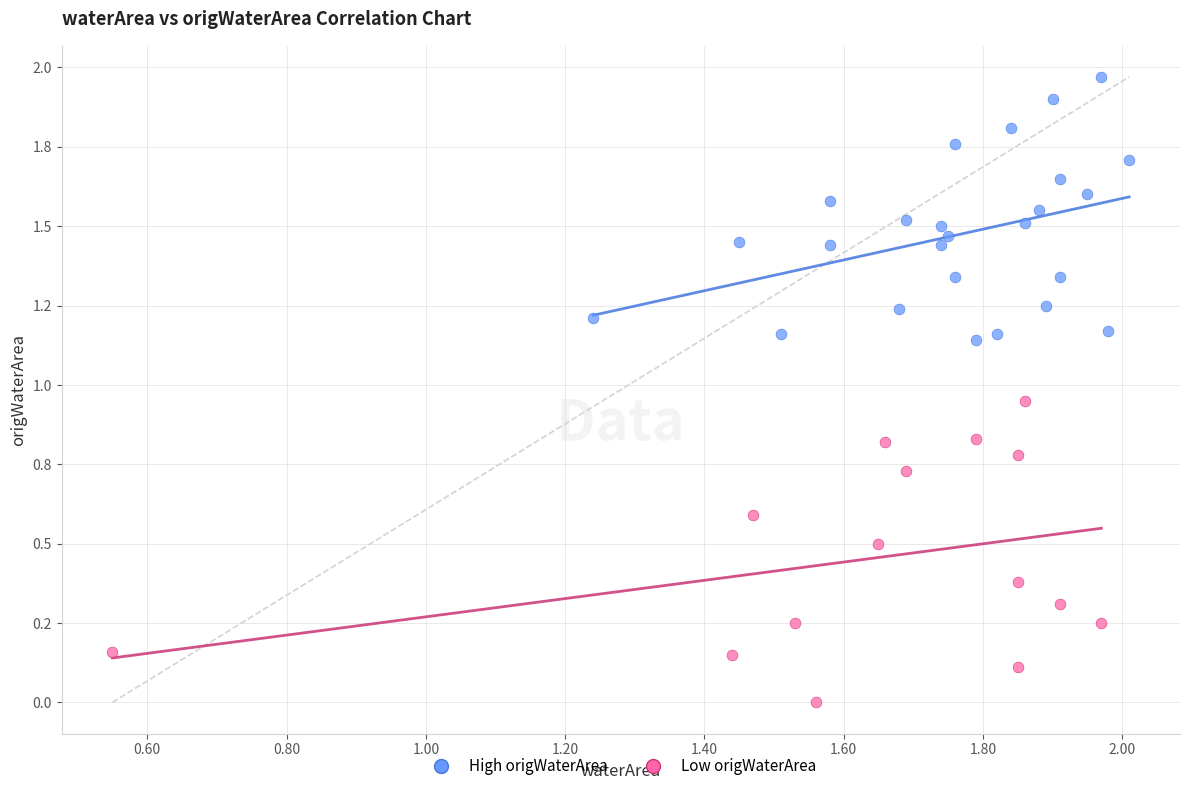

What are all the series names shown in the legend?

High origWaterArea, Low origWaterArea